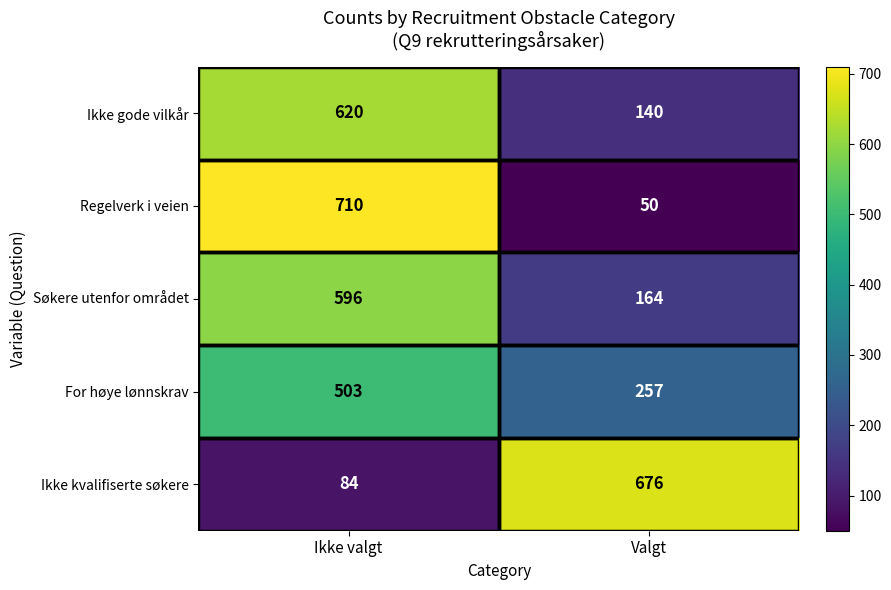

How many distinct data groups are displayed?

5